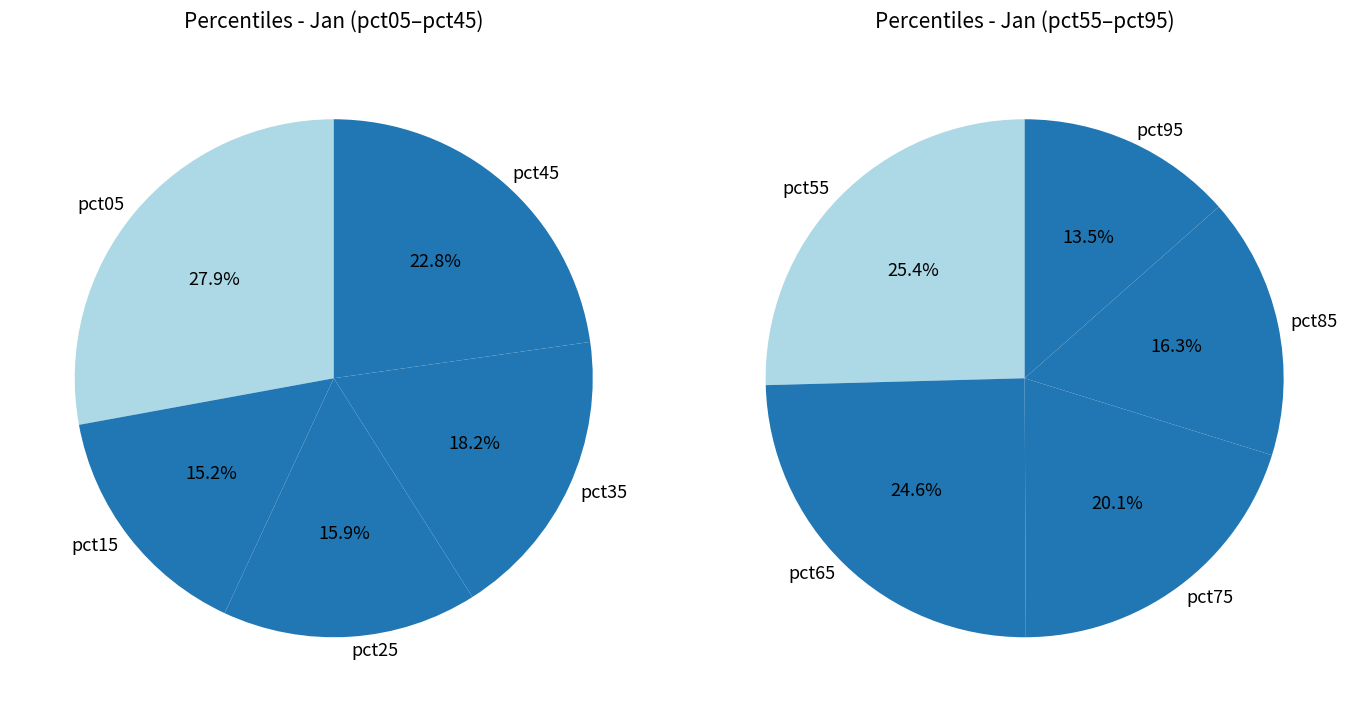

Does pct65 account for over 50% of the chart?

No